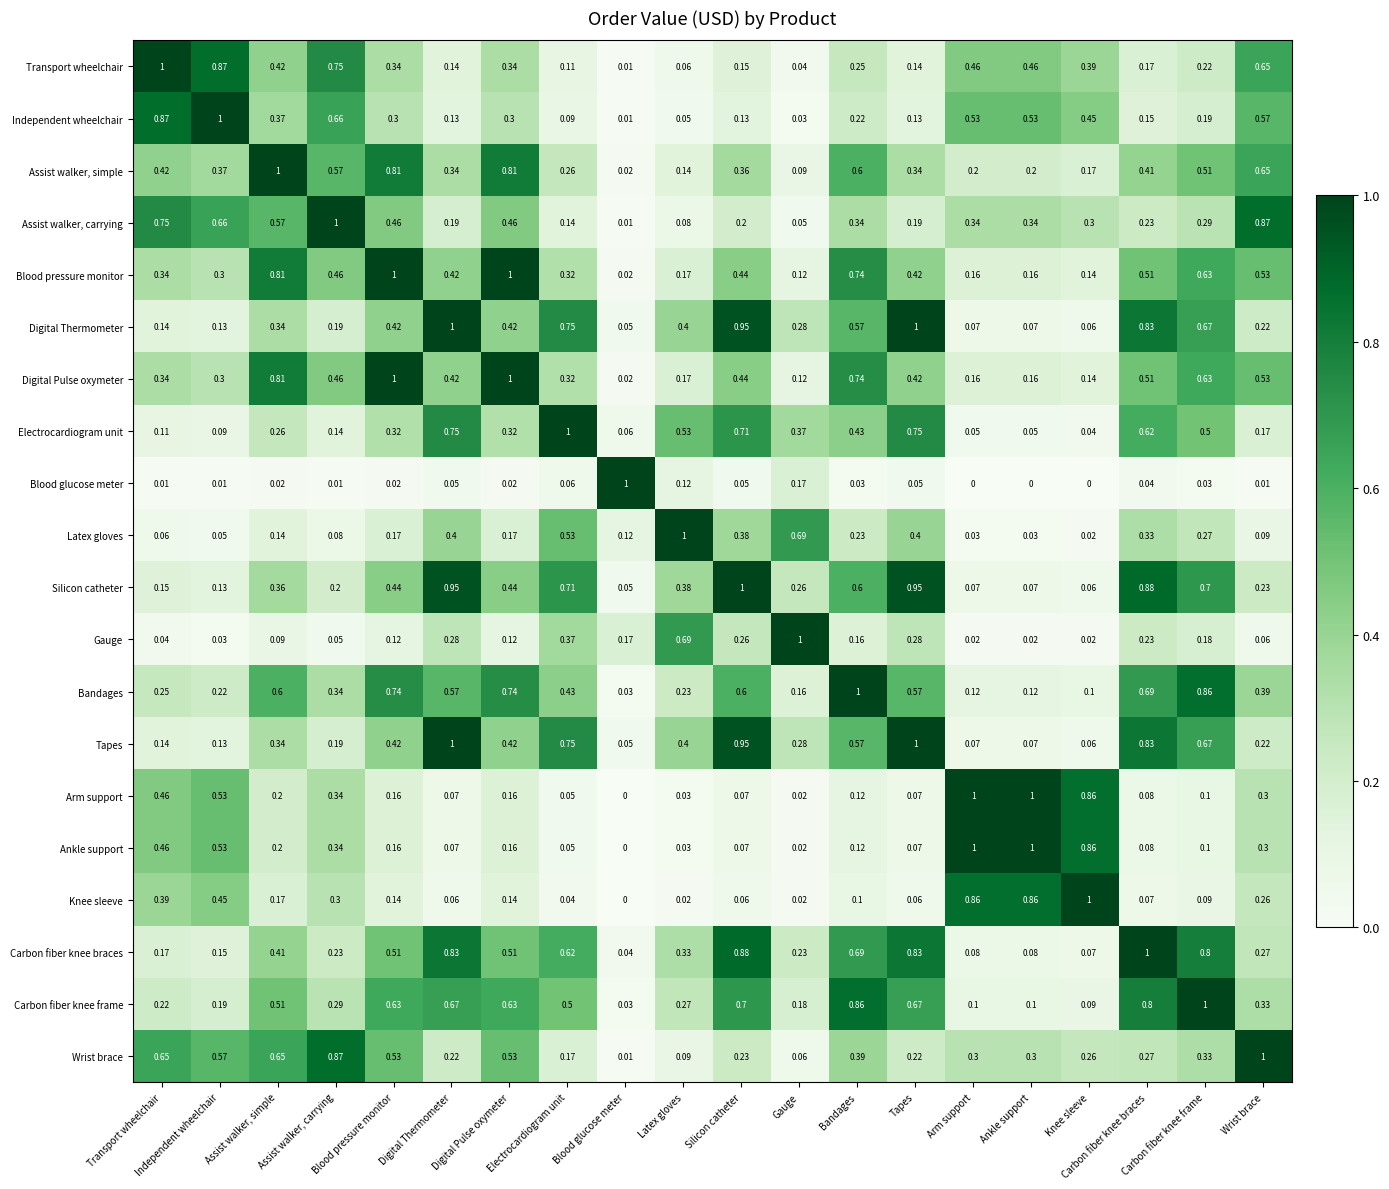

Reading left to right, transcribe all the data shown in this chart.

Transport wheelchair: Transport wheelchair=1.0	Independent wheelchair=0.9	Assist walker, simple=0.4	Assist walker, carrying=0.8	Blood pressure monitor=0.3	Digital Thermometer=0.1	Digital Pulse oxymeter=0.3	Electrocardiogram unit=0.1	Blood glucose meter=0.0	Latex gloves=0.1	Silicon catheter=0.1	Gauge=0.0	Bandages=0.2	Tapes=0.1	Arm support=0.5	Ankle support=0.5	Knee sleeve=0.4	Carbon fiber knee braces=0.2	Carbon fiber knee frame=0.2	Wrist brace=0.7
Independent wheelchair: Transport wheelchair=0.9	Independent wheelchair=1.0	Assist walker, simple=0.4	Assist walker, carrying=0.7	Blood pressure monitor=0.3	Digital Thermometer=0.1	Digital Pulse oxymeter=0.3	Electrocardiogram unit=0.1	Blood glucose meter=0.0	Latex gloves=0.1	Silicon catheter=0.1	Gauge=0.0	Bandages=0.2	Tapes=0.1	Arm support=0.5	Ankle support=0.5	Knee sleeve=0.5	Carbon fiber knee braces=0.1	Carbon fiber knee frame=0.2	Wrist brace=0.6
Assist walker, simple: Transport wheelchair=0.4	Independent wheelchair=0.4	Assist walker, simple=1.0	Assist walker, carrying=0.6	Blood pressure monitor=0.8	Digital Thermometer=0.3	Digital Pulse oxymeter=0.8	Electrocardiogram unit=0.3	Blood glucose meter=0.0	Latex gloves=0.1	Silicon catheter=0.4	Gauge=0.1	Bandages=0.6	Tapes=0.3	Arm support=0.2	Ankle support=0.2	Knee sleeve=0.2	Carbon fiber knee braces=0.4	Carbon fiber knee frame=0.5	Wrist brace=0.7
Assist walker, carrying: Transport wheelchair=0.8	Independent wheelchair=0.7	Assist walker, simple=0.6	Assist walker, carrying=1.0	Blood pressure monitor=0.5	Digital Thermometer=0.2	Digital Pulse oxymeter=0.5	Electrocardiogram unit=0.1	Blood glucose meter=0.0	Latex gloves=0.1	Silicon catheter=0.2	Gauge=0.1	Bandages=0.3	Tapes=0.2	Arm support=0.3	Ankle support=0.3	Knee sleeve=0.3	Carbon fiber knee braces=0.2	Carbon fiber knee frame=0.3	Wrist brace=0.9
Blood pressure monitor: Transport wheelchair=0.3	Independent wheelchair=0.3	Assist walker, simple=0.8	Assist walker, carrying=0.5	Blood pressure monitor=1.0	Digital Thermometer=0.4	Digital Pulse oxymeter=1.0	Electrocardiogram unit=0.3	Blood glucose meter=0.0	Latex gloves=0.2	Silicon catheter=0.4	Gauge=0.1	Bandages=0.7	Tapes=0.4	Arm support=0.2	Ankle support=0.2	Knee sleeve=0.1	Carbon fiber knee braces=0.5	Carbon fiber knee frame=0.6	Wrist brace=0.5
Digital Thermometer: Transport wheelchair=0.1	Independent wheelchair=0.1	Assist walker, simple=0.3	Assist walker, carrying=0.2	Blood pressure monitor=0.4	Digital Thermometer=1.0	Digital Pulse oxymeter=0.4	Electrocardiogram unit=0.8	Blood glucose meter=0.1	Latex gloves=0.4	Silicon catheter=0.9	Gauge=0.3	Bandages=0.6	Tapes=1.0	Arm support=0.1	Ankle support=0.1	Knee sleeve=0.1	Carbon fiber knee braces=0.8	Carbon fiber knee frame=0.7	Wrist brace=0.2
Digital Pulse oxymeter: Transport wheelchair=0.3	Independent wheelchair=0.3	Assist walker, simple=0.8	Assist walker, carrying=0.5	Blood pressure monitor=1.0	Digital Thermometer=0.4	Digital Pulse oxymeter=1.0	Electrocardiogram unit=0.3	Blood glucose meter=0.0	Latex gloves=0.2	Silicon catheter=0.4	Gauge=0.1	Bandages=0.7	Tapes=0.4	Arm support=0.2	Ankle support=0.2	Knee sleeve=0.1	Carbon fiber knee braces=0.5	Carbon fiber knee frame=0.6	Wrist brace=0.5
Electrocardiogram unit: Transport wheelchair=0.1	Independent wheelchair=0.1	Assist walker, simple=0.3	Assist walker, carrying=0.1	Blood pressure monitor=0.3	Digital Thermometer=0.8	Digital Pulse oxymeter=0.3	Electrocardiogram unit=1.0	Blood glucose meter=0.1	Latex gloves=0.5	Silicon catheter=0.7	Gauge=0.4	Bandages=0.4	Tapes=0.8	Arm support=0.1	Ankle support=0.1	Knee sleeve=0.0	Carbon fiber knee braces=0.6	Carbon fiber knee frame=0.5	Wrist brace=0.2
Blood glucose meter: Transport wheelchair=0.0	Independent wheelchair=0.0	Assist walker, simple=0.0	Assist walker, carrying=0.0	Blood pressure monitor=0.0	Digital Thermometer=0.1	Digital Pulse oxymeter=0.0	Electrocardiogram unit=0.1	Blood glucose meter=1.0	Latex gloves=0.1	Silicon catheter=0.1	Gauge=0.2	Bandages=0.0	Tapes=0.1	Arm support=0.0	Ankle support=0.0	Knee sleeve=0.0	Carbon fiber knee braces=0.0	Carbon fiber knee frame=0.0	Wrist brace=0.0
Latex gloves: Transport wheelchair=0.1	Independent wheelchair=0.1	Assist walker, simple=0.1	Assist walker, carrying=0.1	Blood pressure monitor=0.2	Digital Thermometer=0.4	Digital Pulse oxymeter=0.2	Electrocardiogram unit=0.5	Blood glucose meter=0.1	Latex gloves=1.0	Silicon catheter=0.4	Gauge=0.7	Bandages=0.2	Tapes=0.4	Arm support=0.0	Ankle support=0.0	Knee sleeve=0.0	Carbon fiber knee braces=0.3	Carbon fiber knee frame=0.3	Wrist brace=0.1
Silicon catheter: Transport wheelchair=0.1	Independent wheelchair=0.1	Assist walker, simple=0.4	Assist walker, carrying=0.2	Blood pressure monitor=0.4	Digital Thermometer=0.9	Digital Pulse oxymeter=0.4	Electrocardiogram unit=0.7	Blood glucose meter=0.1	Latex gloves=0.4	Silicon catheter=1.0	Gauge=0.3	Bandages=0.6	Tapes=0.9	Arm support=0.1	Ankle support=0.1	Knee sleeve=0.1	Carbon fiber knee braces=0.9	Carbon fiber knee frame=0.7	Wrist brace=0.2
Gauge: Transport wheelchair=0.0	Independent wheelchair=0.0	Assist walker, simple=0.1	Assist walker, carrying=0.1	Blood pressure monitor=0.1	Digital Thermometer=0.3	Digital Pulse oxymeter=0.1	Electrocardiogram unit=0.4	Blood glucose meter=0.2	Latex gloves=0.7	Silicon catheter=0.3	Gauge=1.0	Bandages=0.2	Tapes=0.3	Arm support=0.0	Ankle support=0.0	Knee sleeve=0.0	Carbon fiber knee braces=0.2	Carbon fiber knee frame=0.2	Wrist brace=0.1
Bandages: Transport wheelchair=0.2	Independent wheelchair=0.2	Assist walker, simple=0.6	Assist walker, carrying=0.3	Blood pressure monitor=0.7	Digital Thermometer=0.6	Digital Pulse oxymeter=0.7	Electrocardiogram unit=0.4	Blood glucose meter=0.0	Latex gloves=0.2	Silicon catheter=0.6	Gauge=0.2	Bandages=1.0	Tapes=0.6	Arm support=0.1	Ankle support=0.1	Knee sleeve=0.1	Carbon fiber knee braces=0.7	Carbon fiber knee frame=0.9	Wrist brace=0.4
Tapes: Transport wheelchair=0.1	Independent wheelchair=0.1	Assist walker, simple=0.3	Assist walker, carrying=0.2	Blood pressure monitor=0.4	Digital Thermometer=1.0	Digital Pulse oxymeter=0.4	Electrocardiogram unit=0.8	Blood glucose meter=0.1	Latex gloves=0.4	Silicon catheter=0.9	Gauge=0.3	Bandages=0.6	Tapes=1.0	Arm support=0.1	Ankle support=0.1	Knee sleeve=0.1	Carbon fiber knee braces=0.8	Carbon fiber knee frame=0.7	Wrist brace=0.2
Arm support: Transport wheelchair=0.5	Independent wheelchair=0.5	Assist walker, simple=0.2	Assist walker, carrying=0.3	Blood pressure monitor=0.2	Digital Thermometer=0.1	Digital Pulse oxymeter=0.2	Electrocardiogram unit=0.1	Blood glucose meter=0.0	Latex gloves=0.0	Silicon catheter=0.1	Gauge=0.0	Bandages=0.1	Tapes=0.1	Arm support=1.0	Ankle support=1.0	Knee sleeve=0.9	Carbon fiber knee braces=0.1	Carbon fiber knee frame=0.1	Wrist brace=0.3
Ankle support: Transport wheelchair=0.5	Independent wheelchair=0.5	Assist walker, simple=0.2	Assist walker, carrying=0.3	Blood pressure monitor=0.2	Digital Thermometer=0.1	Digital Pulse oxymeter=0.2	Electrocardiogram unit=0.1	Blood glucose meter=0.0	Latex gloves=0.0	Silicon catheter=0.1	Gauge=0.0	Bandages=0.1	Tapes=0.1	Arm support=1.0	Ankle support=1.0	Knee sleeve=0.9	Carbon fiber knee braces=0.1	Carbon fiber knee frame=0.1	Wrist brace=0.3
Knee sleeve: Transport wheelchair=0.4	Independent wheelchair=0.5	Assist walker, simple=0.2	Assist walker, carrying=0.3	Blood pressure monitor=0.1	Digital Thermometer=0.1	Digital Pulse oxymeter=0.1	Electrocardiogram unit=0.0	Blood glucose meter=0.0	Latex gloves=0.0	Silicon catheter=0.1	Gauge=0.0	Bandages=0.1	Tapes=0.1	Arm support=0.9	Ankle support=0.9	Knee sleeve=1.0	Carbon fiber knee braces=0.1	Carbon fiber knee frame=0.1	Wrist brace=0.3
Carbon fiber knee braces: Transport wheelchair=0.2	Independent wheelchair=0.1	Assist walker, simple=0.4	Assist walker, carrying=0.2	Blood pressure monitor=0.5	Digital Thermometer=0.8	Digital Pulse oxymeter=0.5	Electrocardiogram unit=0.6	Blood glucose meter=0.0	Latex gloves=0.3	Silicon catheter=0.9	Gauge=0.2	Bandages=0.7	Tapes=0.8	Arm support=0.1	Ankle support=0.1	Knee sleeve=0.1	Carbon fiber knee braces=1.0	Carbon fiber knee frame=0.8	Wrist brace=0.3
Carbon fiber knee frame: Transport wheelchair=0.2	Independent wheelchair=0.2	Assist walker, simple=0.5	Assist walker, carrying=0.3	Blood pressure monitor=0.6	Digital Thermometer=0.7	Digital Pulse oxymeter=0.6	Electrocardiogram unit=0.5	Blood glucose meter=0.0	Latex gloves=0.3	Silicon catheter=0.7	Gauge=0.2	Bandages=0.9	Tapes=0.7	Arm support=0.1	Ankle support=0.1	Knee sleeve=0.1	Carbon fiber knee braces=0.8	Carbon fiber knee frame=1.0	Wrist brace=0.3
Wrist brace: Transport wheelchair=0.7	Independent wheelchair=0.6	Assist walker, simple=0.7	Assist walker, carrying=0.9	Blood pressure monitor=0.5	Digital Thermometer=0.2	Digital Pulse oxymeter=0.5	Electrocardiogram unit=0.2	Blood glucose meter=0.0	Latex gloves=0.1	Silicon catheter=0.2	Gauge=0.1	Bandages=0.4	Tapes=0.2	Arm support=0.3	Ankle support=0.3	Knee sleeve=0.3	Carbon fiber knee braces=0.3	Carbon fiber knee frame=0.3	Wrist brace=1.0